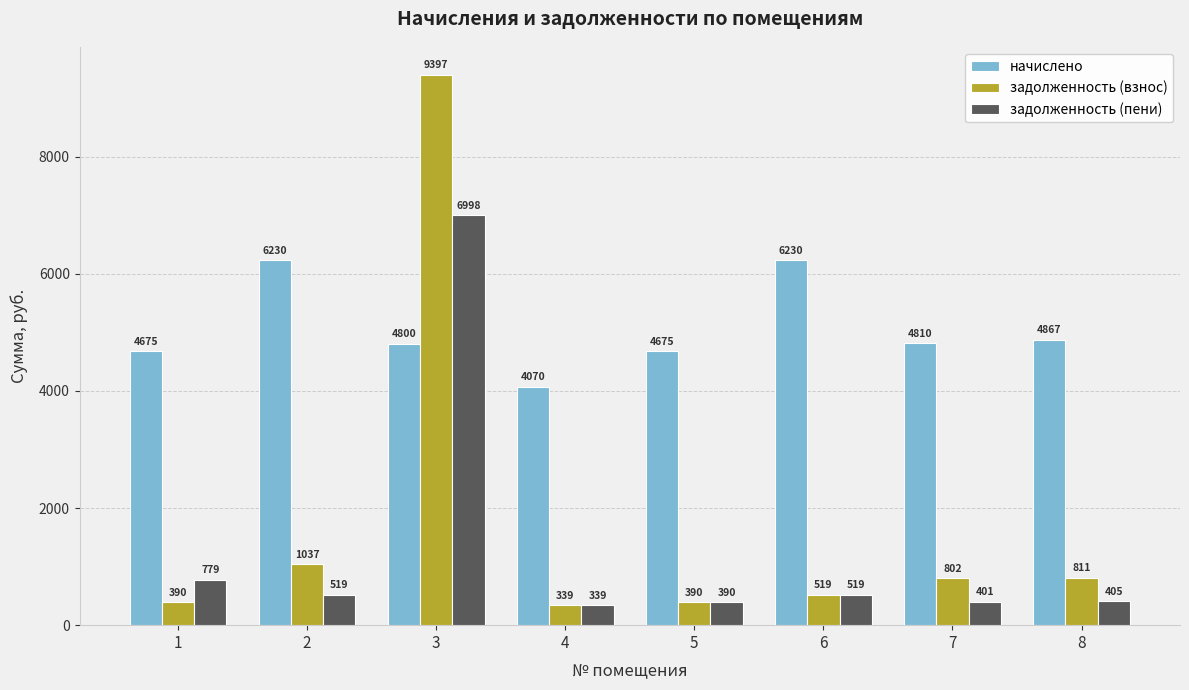

How many data points in задолженность (взнос) are above 801?

4